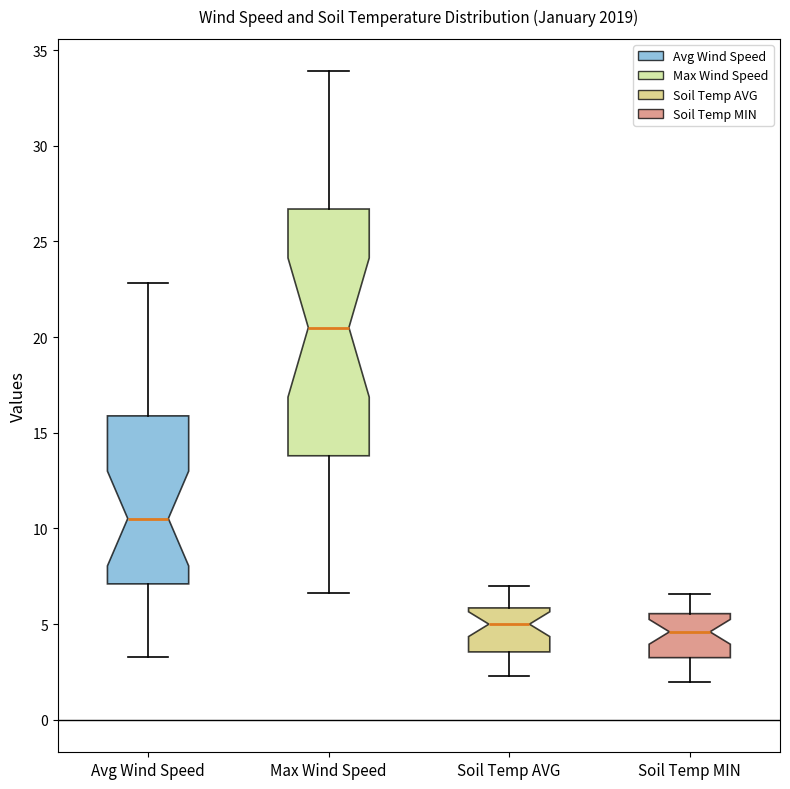

Which box is the tallest, from its lower edge to its upper edge?

Max Wind Speed